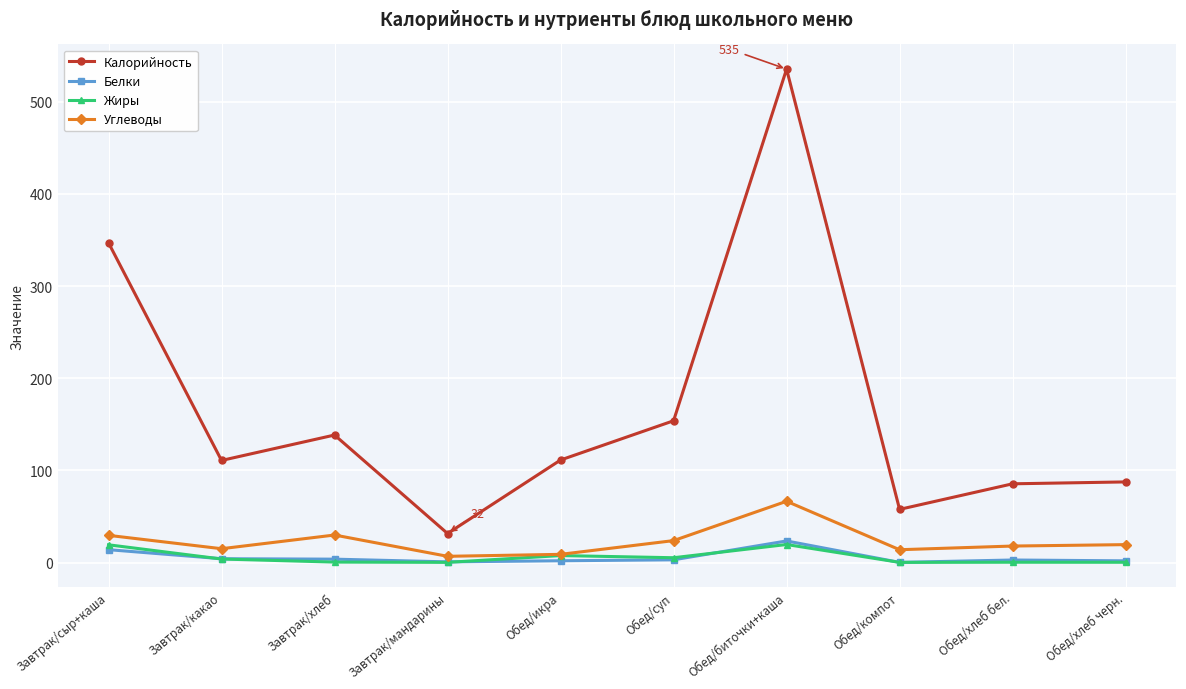

True or false: Белки and Калорийность intersect in this chart.

False